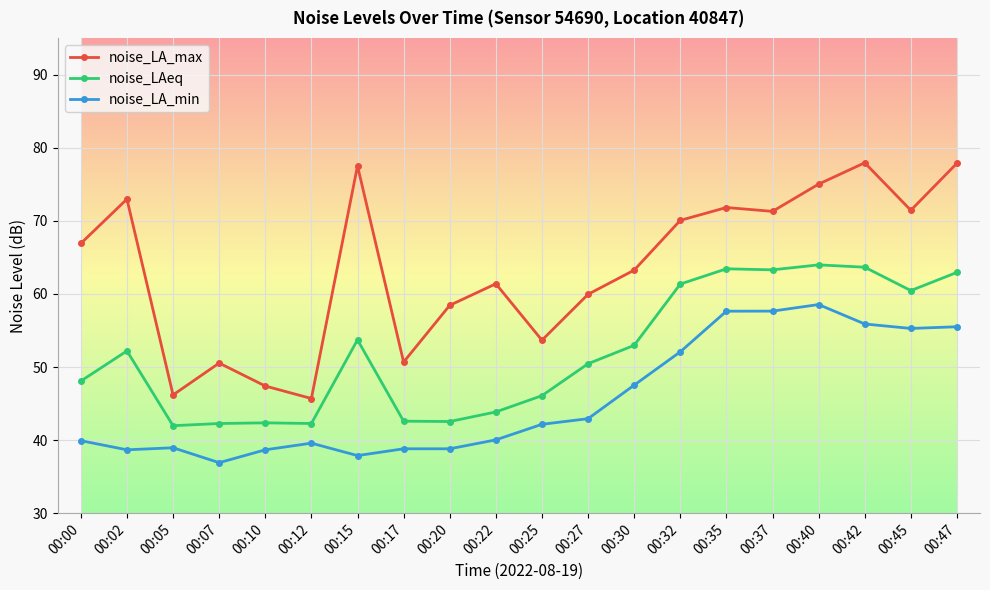

How many lines are shown in the chart?

3